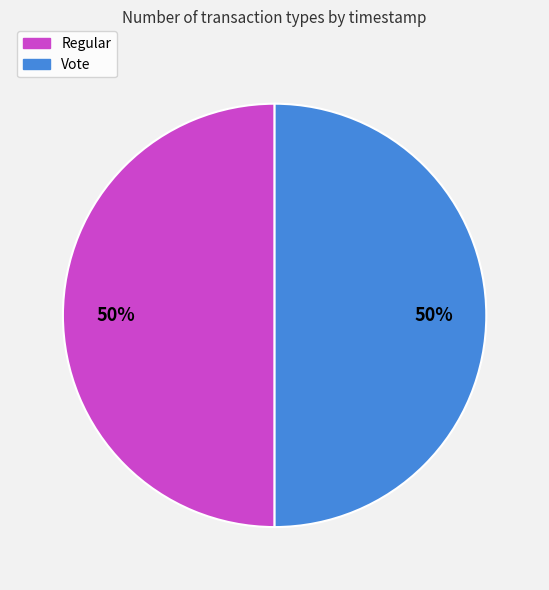

Count the number of slices in the pie.

2